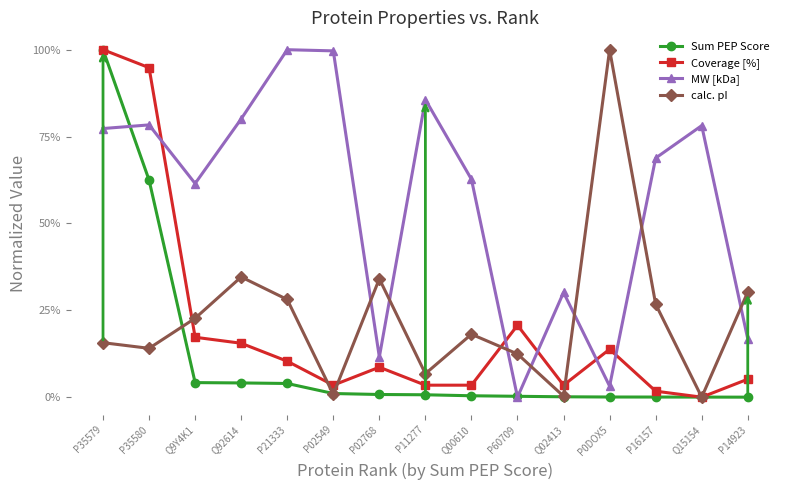

What is the spread (max minus min) of values at P16157?

0.7